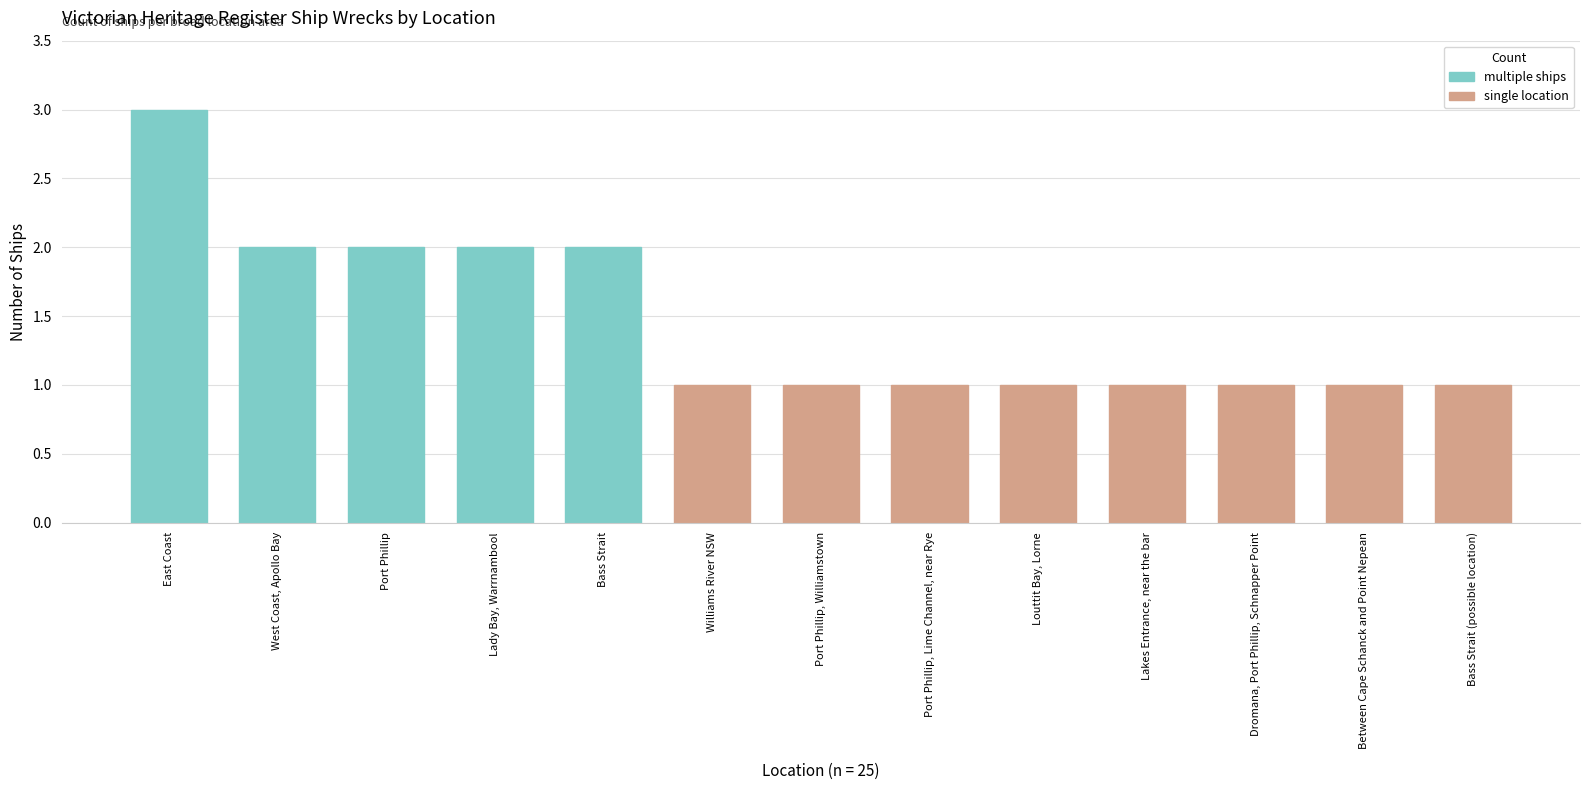

Between Bass Strait (possible location) and East Coast, which is larger?

East Coast